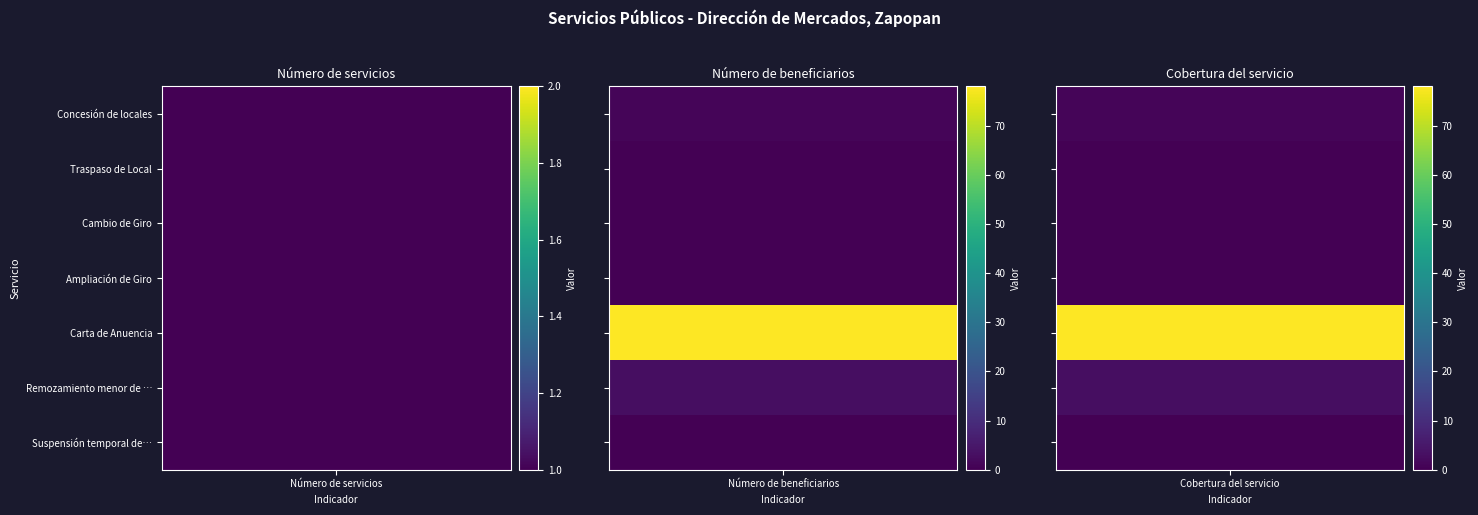

Rank the series at Cobertura del servicio from highest to lowest value.

Carta de Anuencia, Remozamiento menor de local, Concesión de locales, Traspaso de Local, Cambio de Giro, Ampliación de Giro, Suspensión temporal de actividades